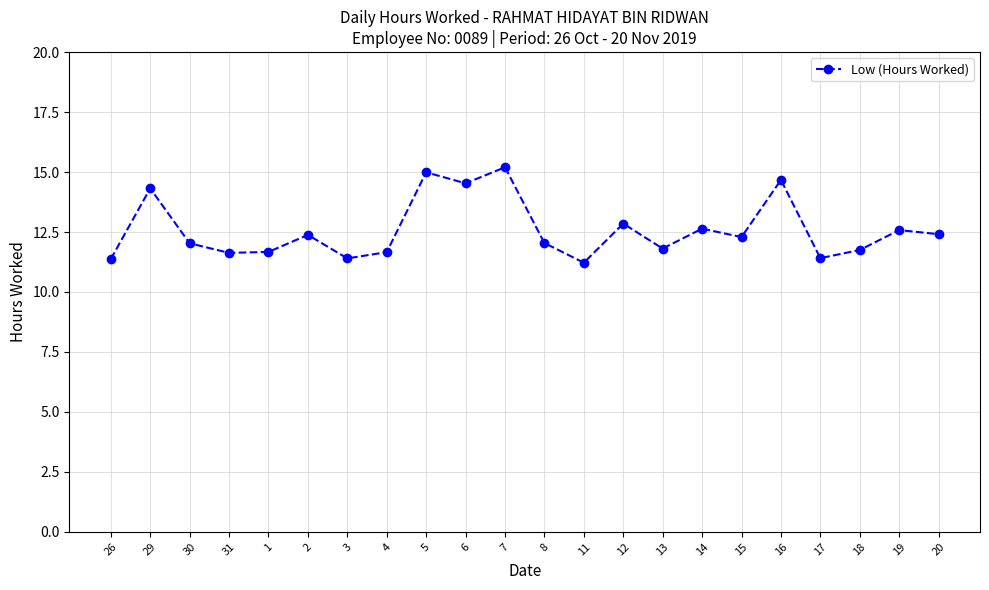

Where is the first local maximum?

29